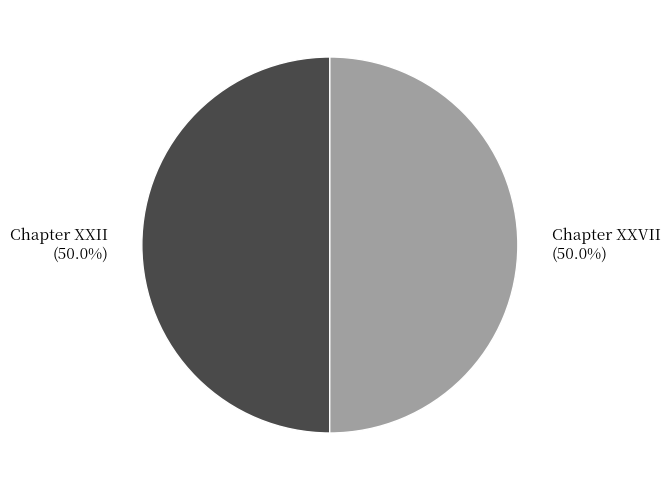

What is the ratio of the value at Chapter XXVII to the value at Chapter XXII?

1.0